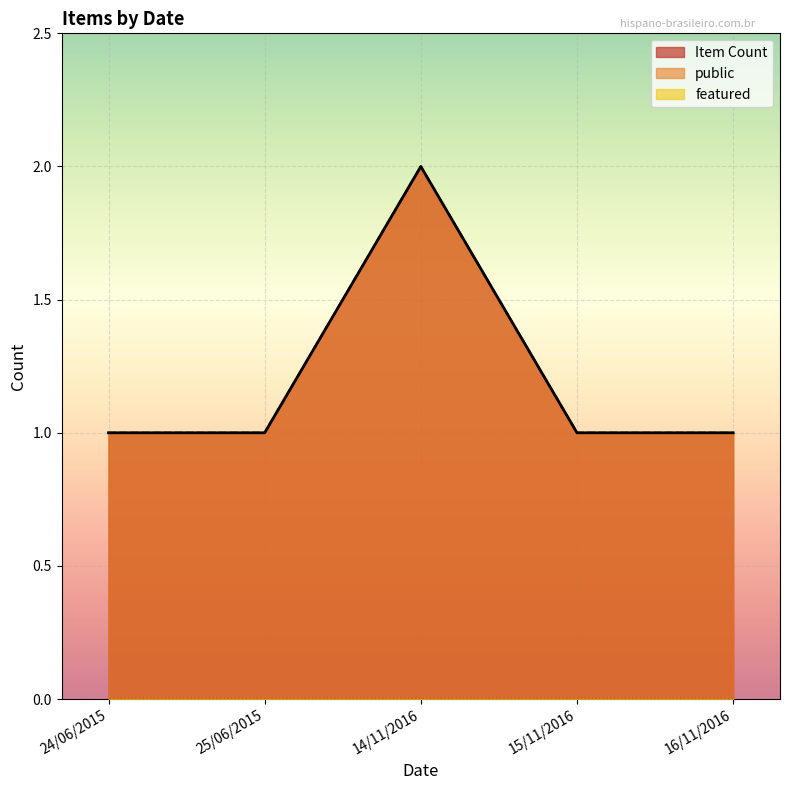

What are all the series names shown in the legend?

Item Count, public, featured